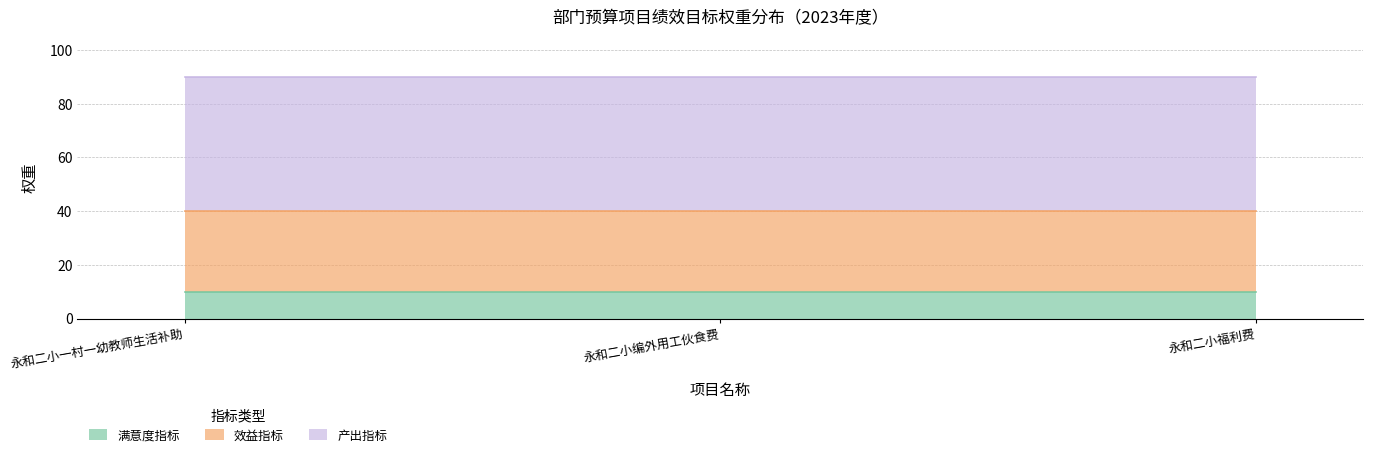

Reading left to right, transcribe all the data shown in this chart.

满意度指标: 10	10	10
效益指标: 30	30	30
产出指标: 50	50	50